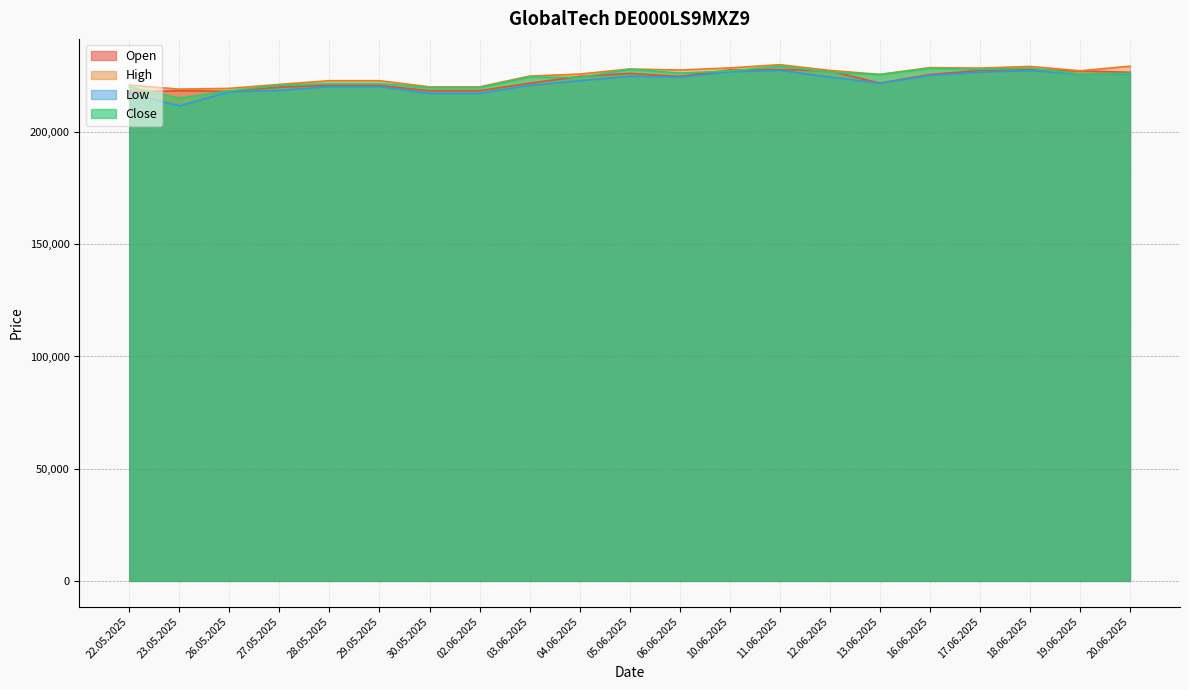

Does the chart display data point markers on the line(s)?

No